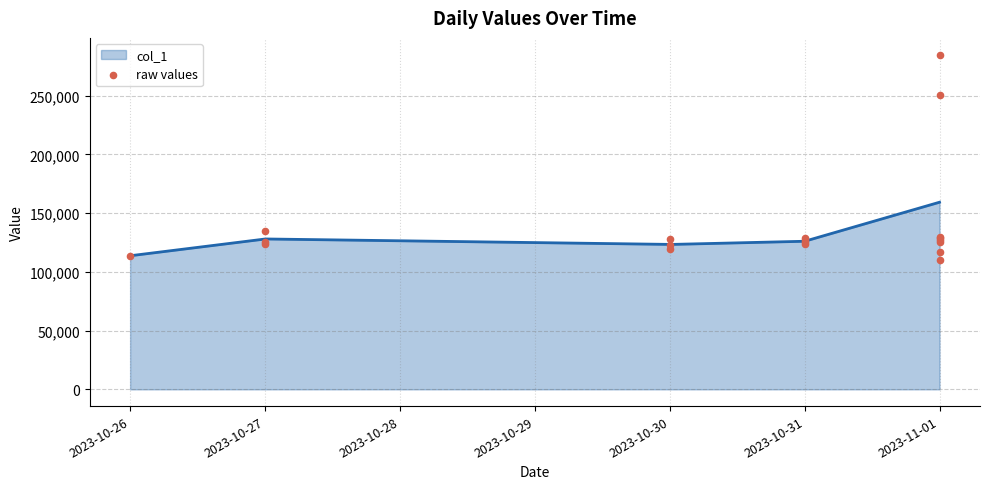

What is the lowest value of the col_1 series?

113747.6